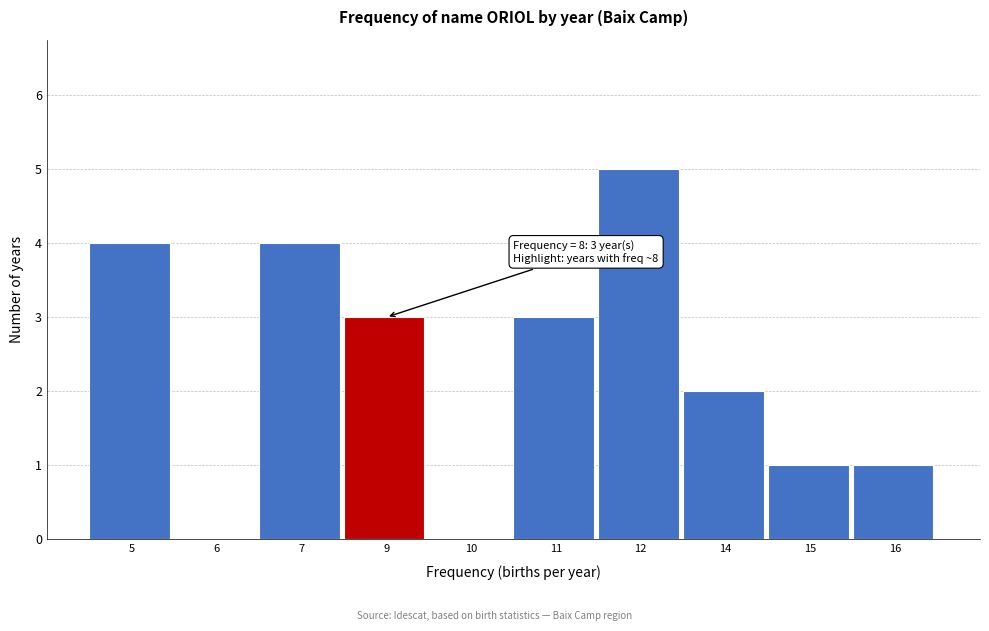

Reading left to right, what are all the values shown in this chart?

5=4	6=0	7=4	9=3	10=0	11=3	12=5	14=2	15=1	16=1